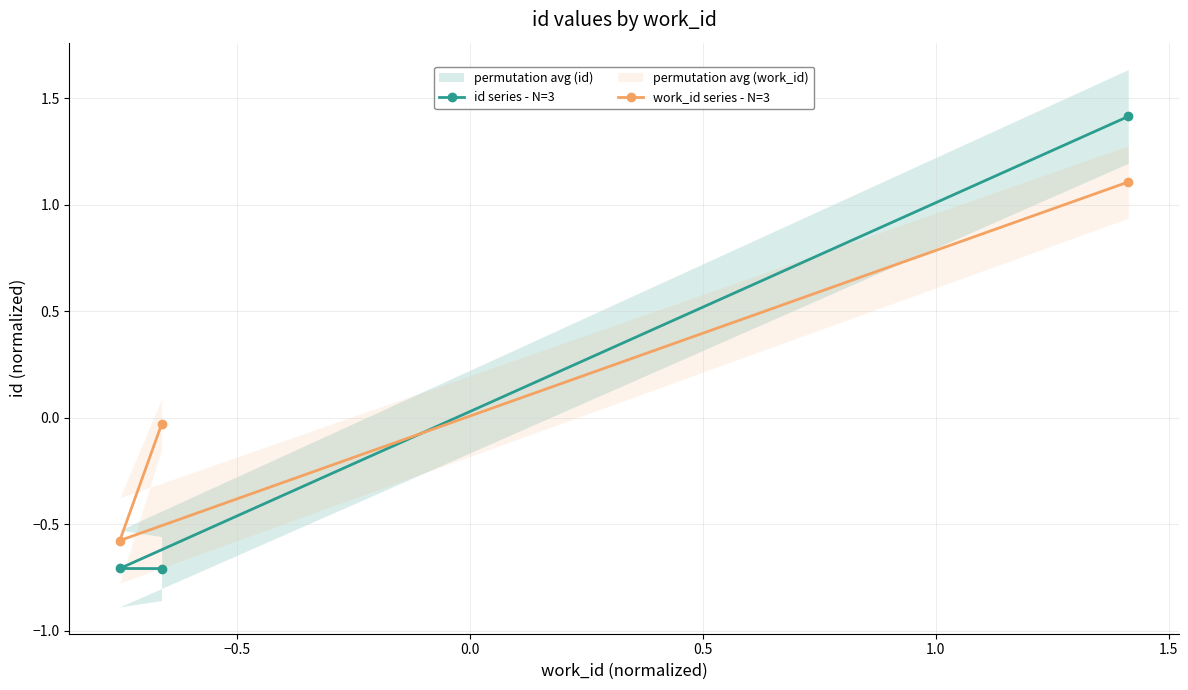

True or false: id series - N=3 has a value of -0.7 at −0.5.

True